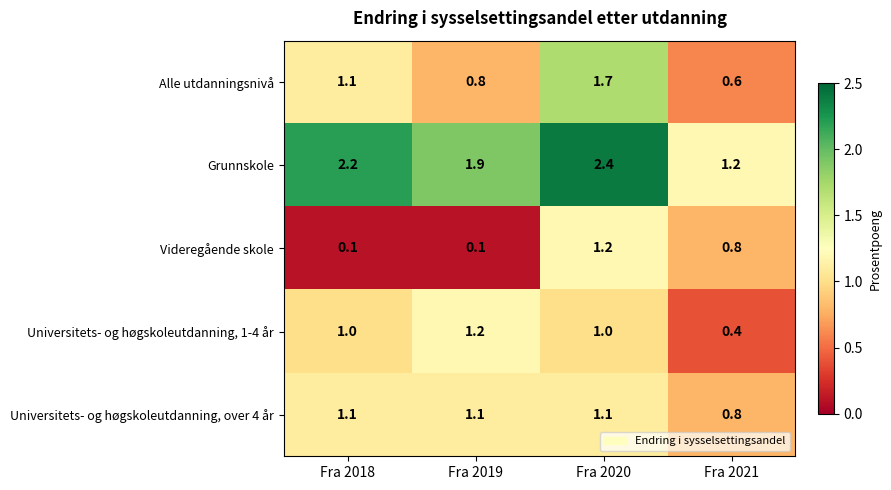

What is the sum of all Grunnskole values?

7.7